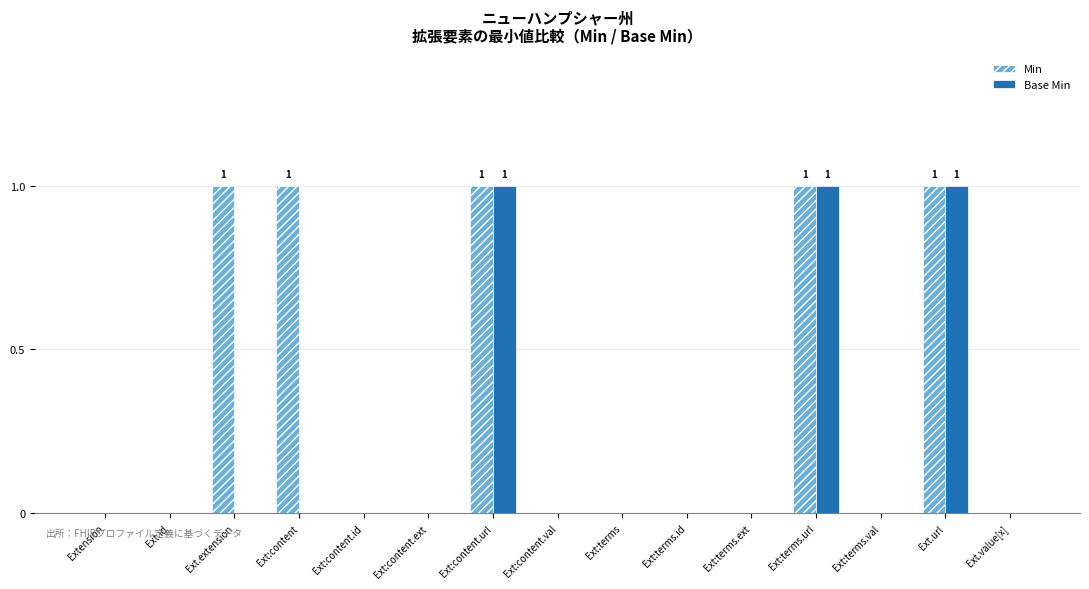

What is the sum of all Min values?

5